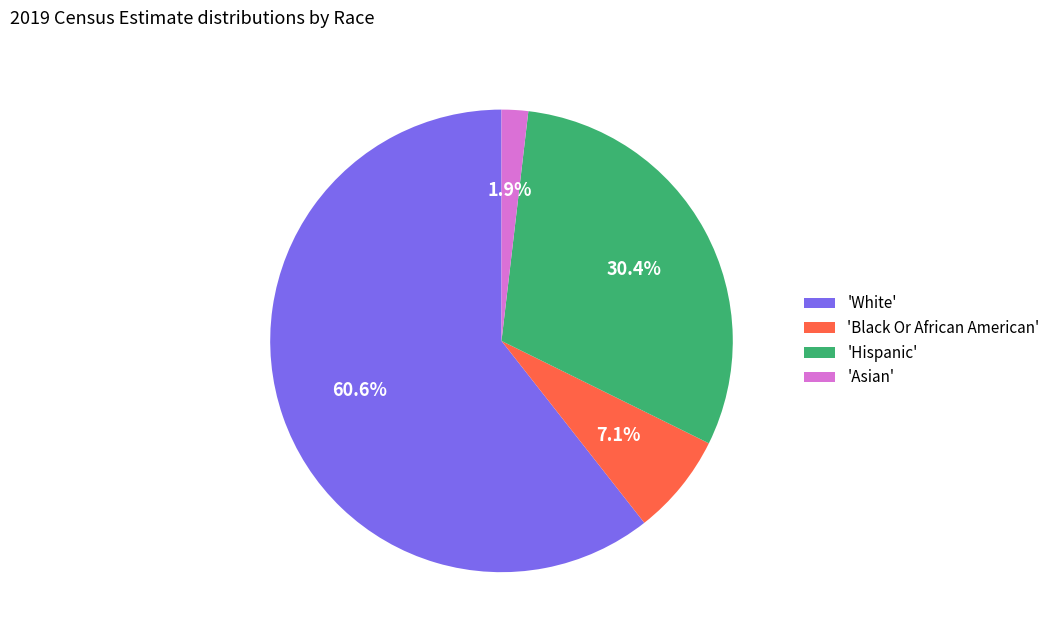

Rank the categories by value from lowest to highest.

'Asian', 'Black Or African American', 'Hispanic', 'White'